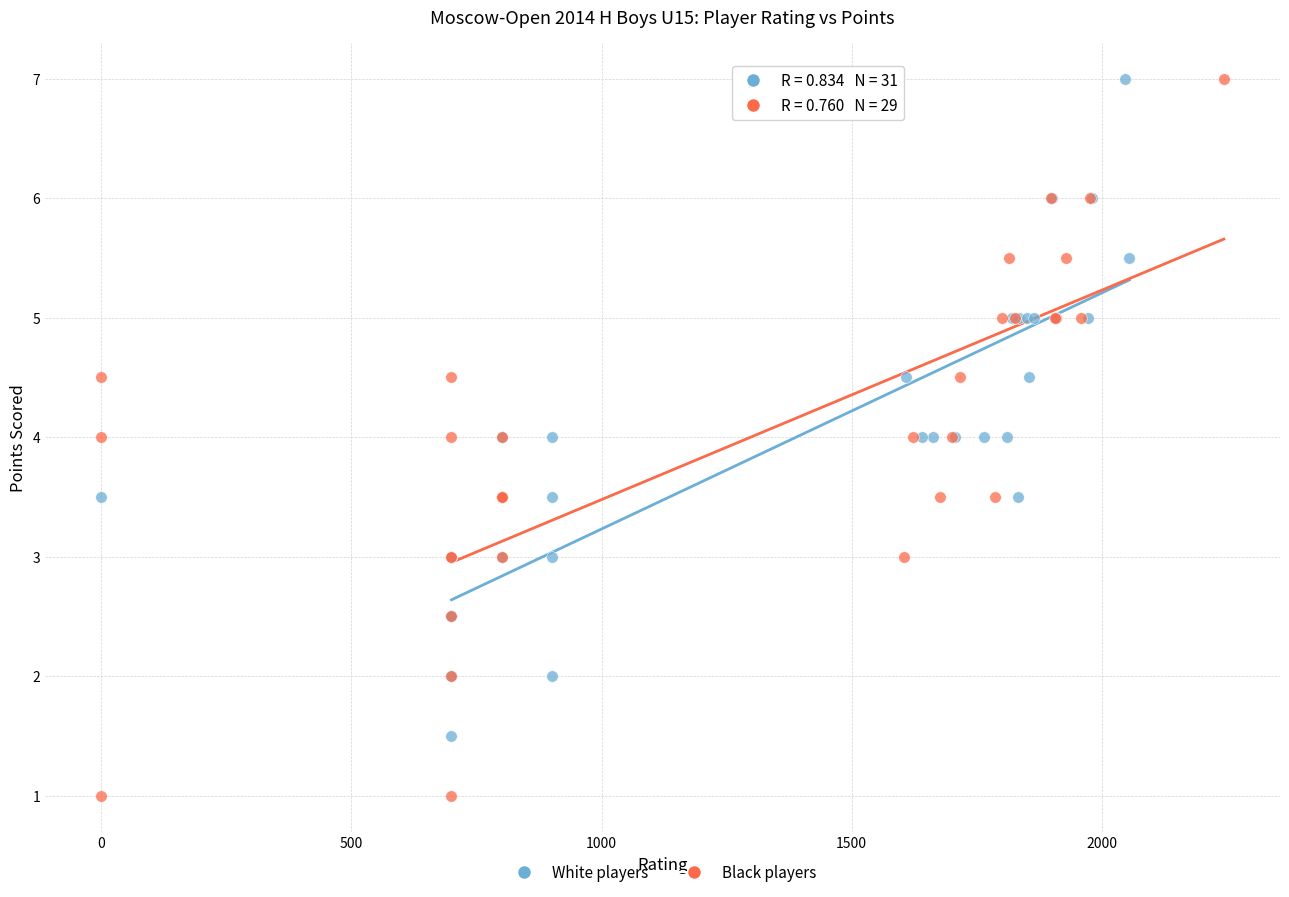

Which series contains the lowest Y value?

Black players